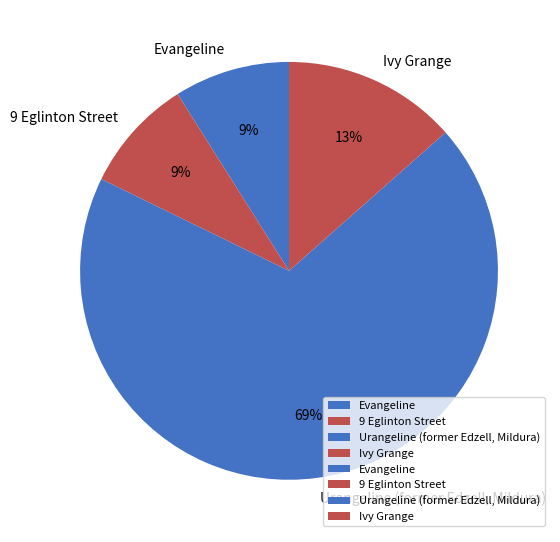

Which slice is the largest?

Urangeline (former Edzell, Mildura)